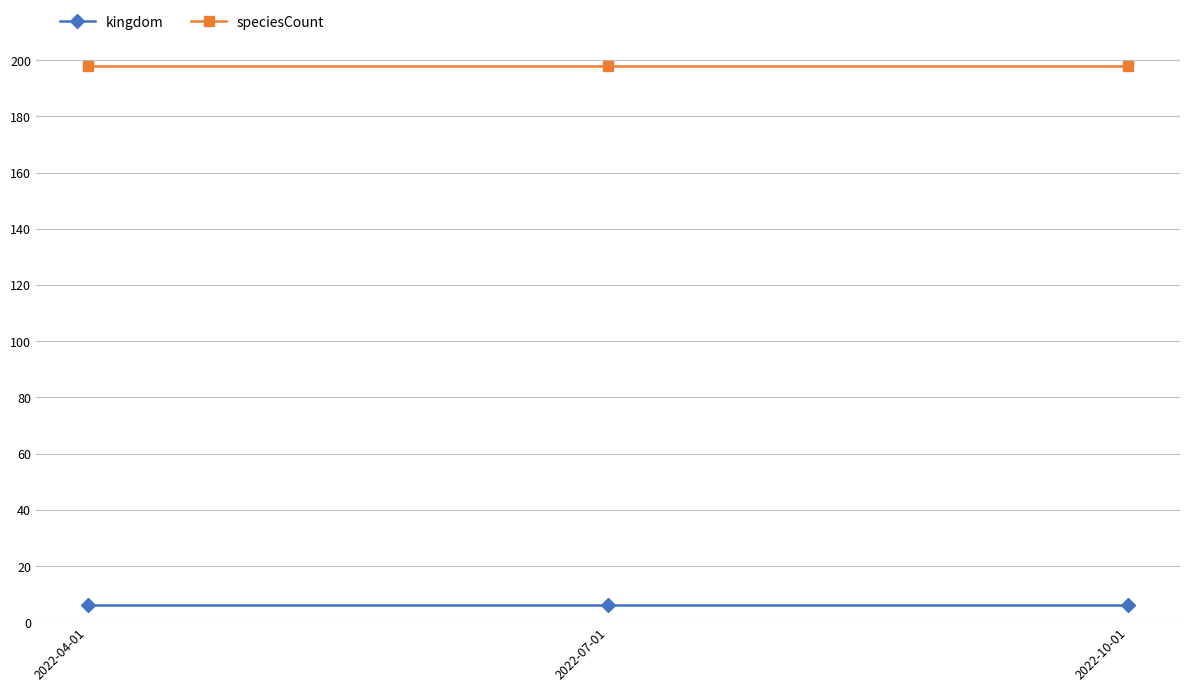

Reading left to right, transcribe all the data shown in this chart.

kingdom: 2022-04-01=6	2022-07-01=6	2022-10-01=6
speciesCount: 2022-04-01=198	2022-07-01=198	2022-10-01=198